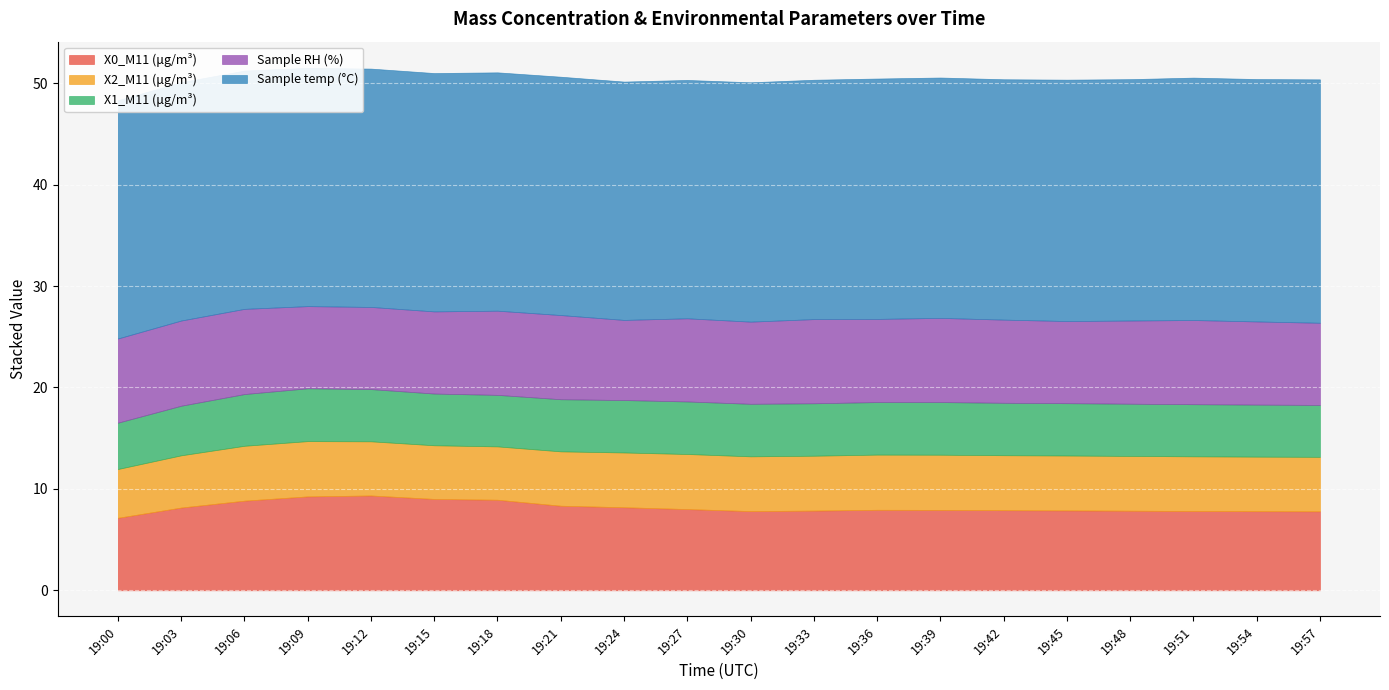

How many distinct data groups are displayed?

5